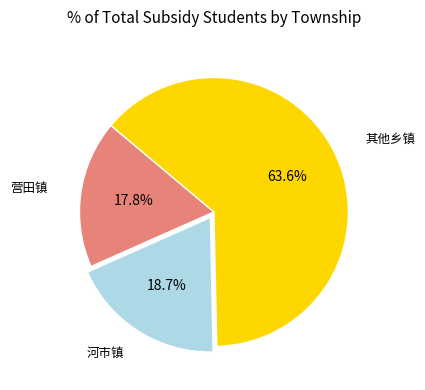

How many segments does this pie chart have?

3